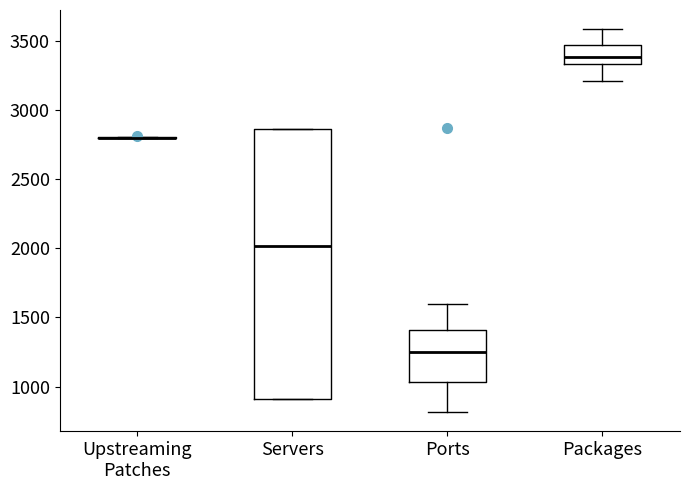

Reading left to right, transcribe this box plot: for each box, give where its median line is, the range the box spans, and where its two whiskers end, as read against the y-axis. The values are not printed on the chart, so give them approximately, as read against the axis.

Upstreaming Patches: box collapsed to a line at 2800, whiskers 2800 to 2800
Servers: median 2000, box 900 to 2850, whiskers 900 to 2850
Ports: median 1250, box 1050 to 1400, whiskers 800 to 1600
Packages: median 3400, box 3350 to 3450, whiskers 3200 to 3600